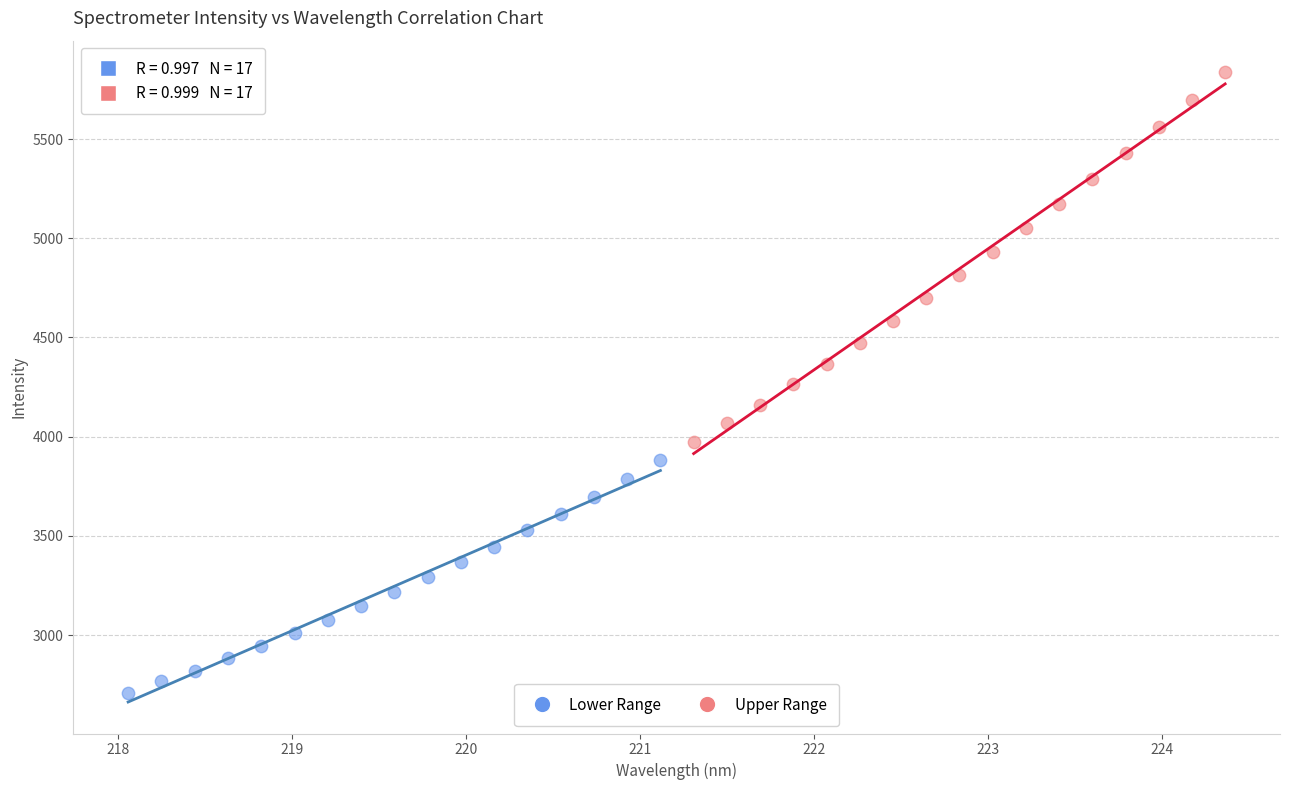

Which series reaches the maximum Y coordinate?

Upper Range